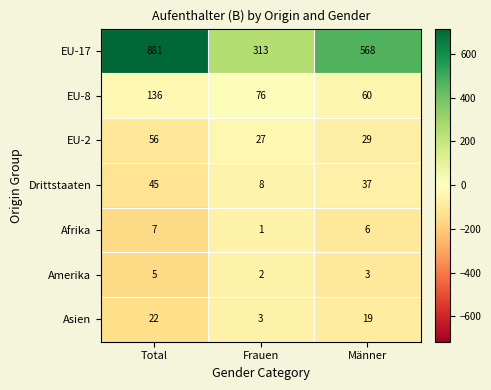

True or false: Asien has a value of 3 at Frauen.

True